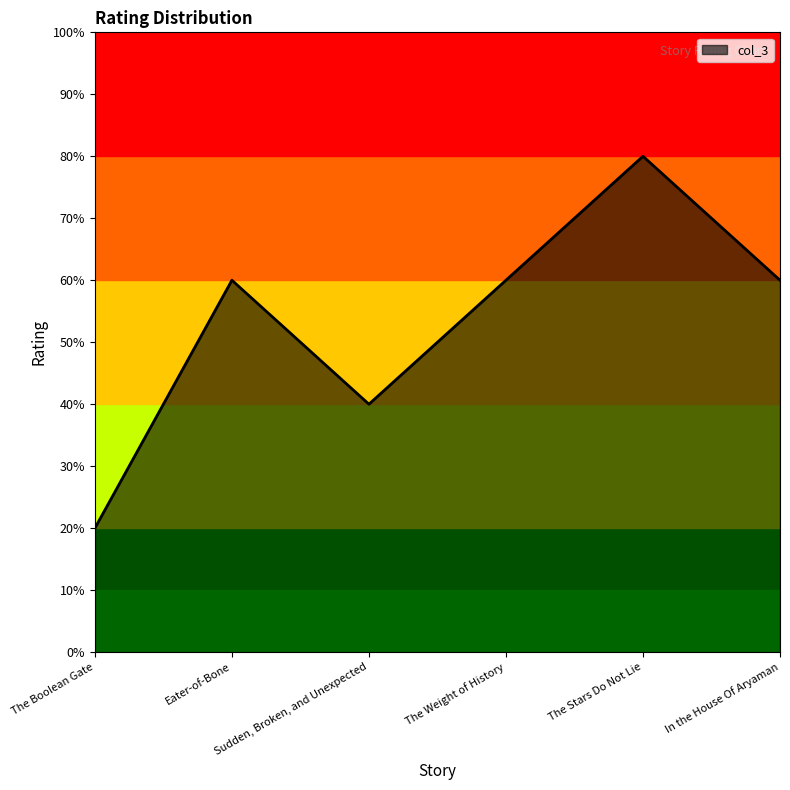

Rank the categories by value from lowest to highest.

The Boolean Gate, Sudden, Broken, and Unexpected, Eater-of-Bone, The Weight of History, In the House Of Aryaman, The Stars Do Not Lie